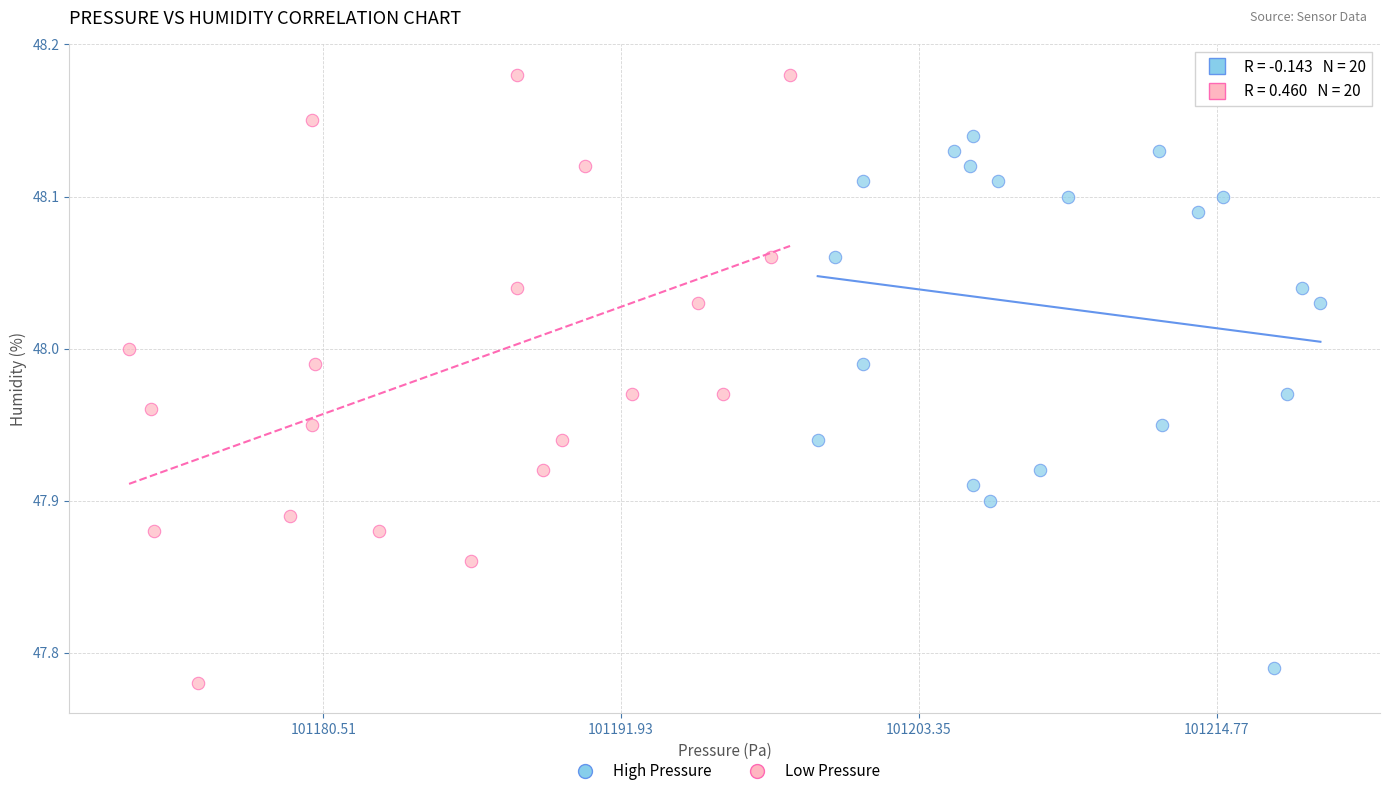

Which series reaches the maximum Y coordinate?

Low Pressure